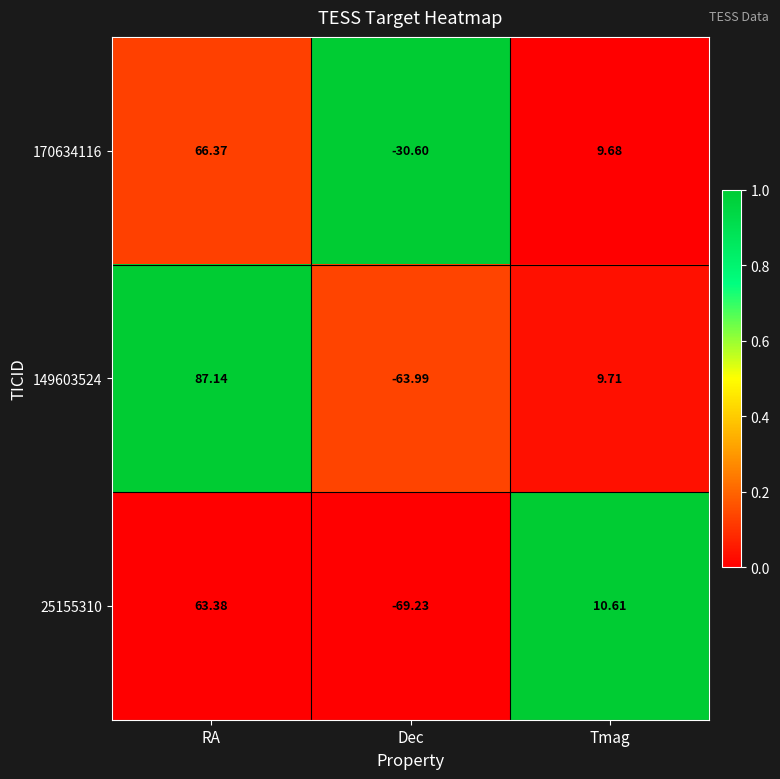

Is the value of 25155310 at Dec greater than the value of 149603524 at Tmag?

No